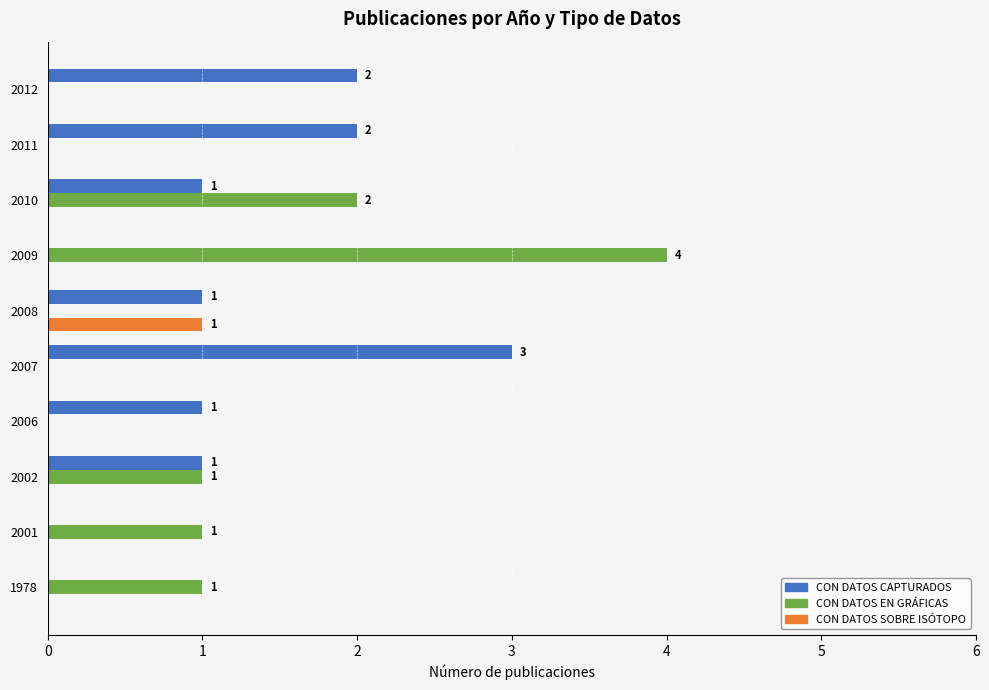

Which series changed the most between 2007 and 2009?

CON DATOS EN GRÁFICAS